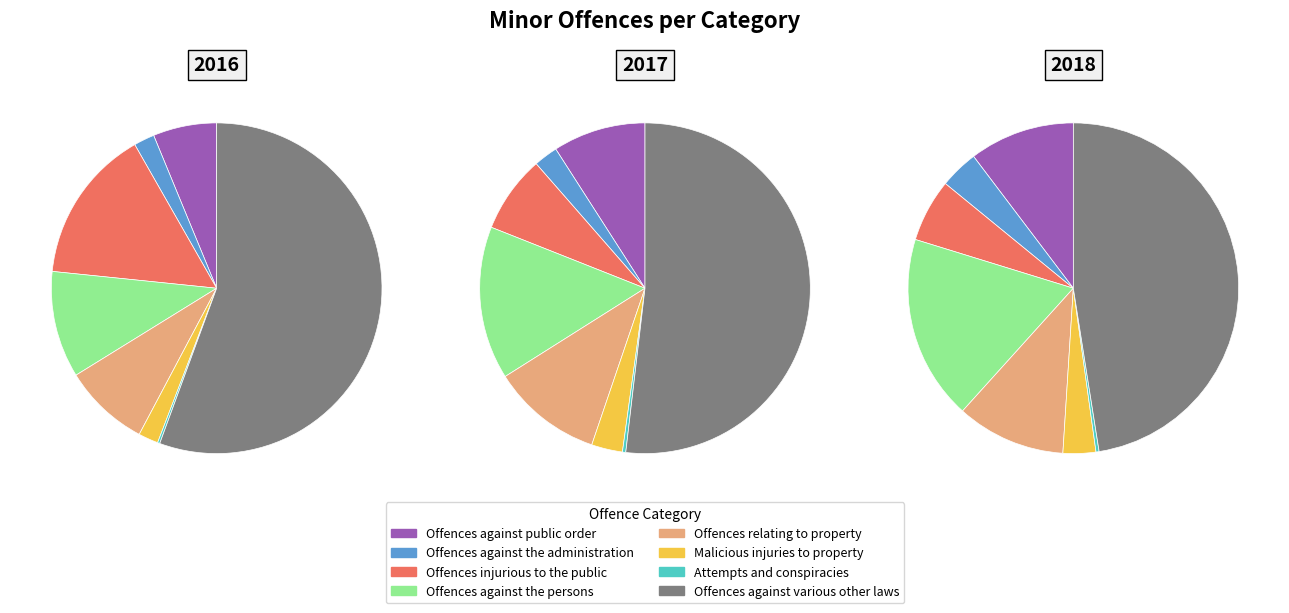

To the nearest percent, what percentage of the pie is Offences against the administration?

4%